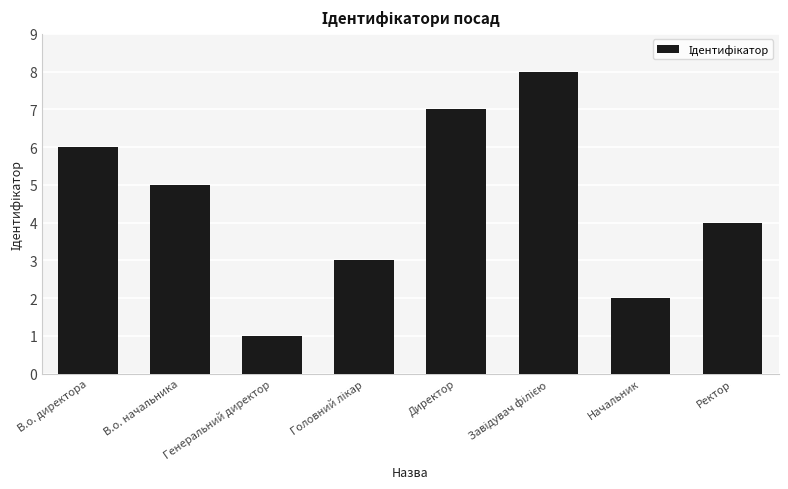

Between В.о. директора and Генеральний директор, which is larger?

В.о. директора